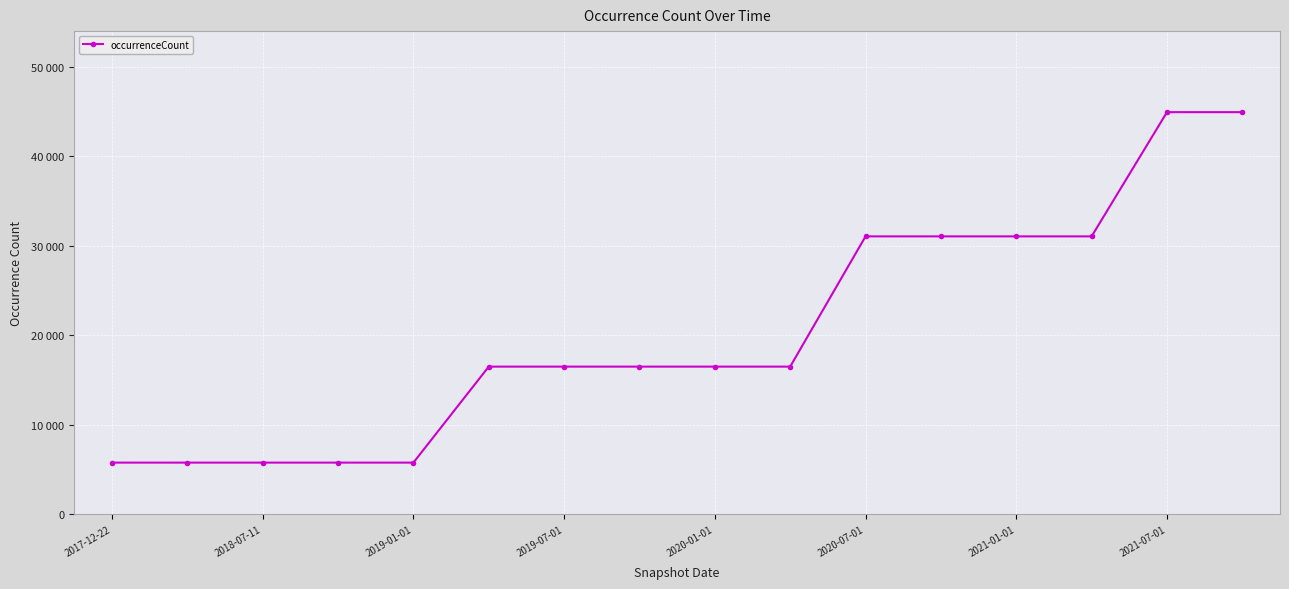

Count the values in the range 5750 to 31047.

14